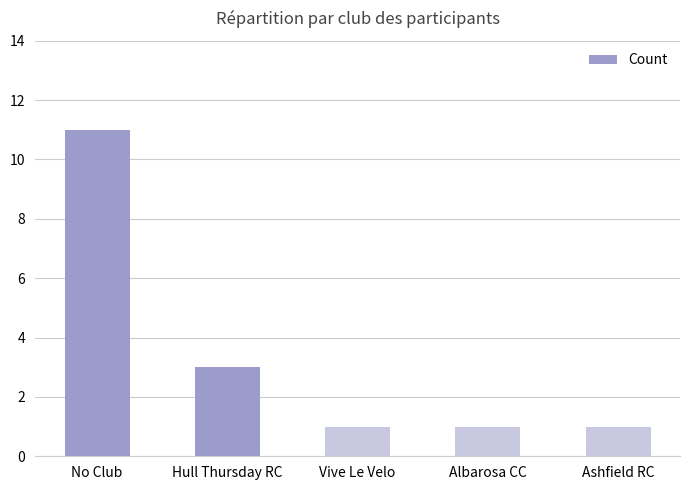

At which category does the chart reach its peak across all series?

No Club